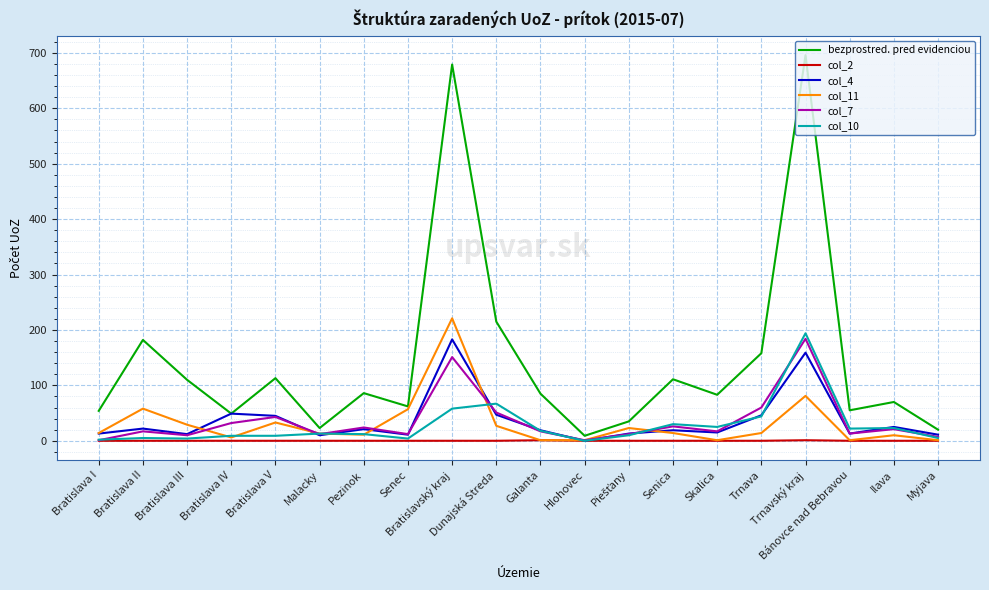

What is the maximum value shown in the chart?

696